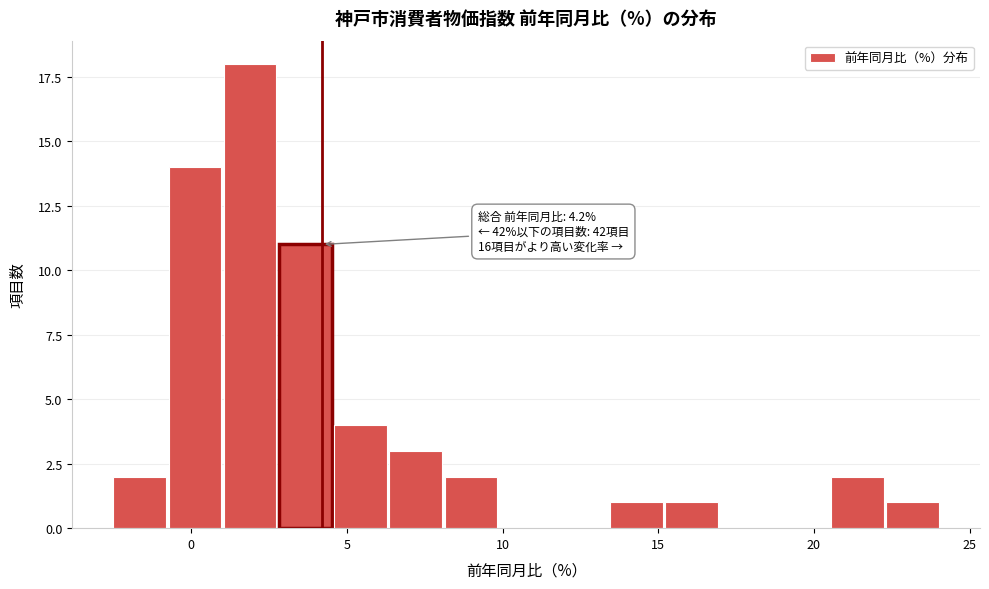

Read against the x-axis, roughly where is the centre of the tallest bar?

2.0